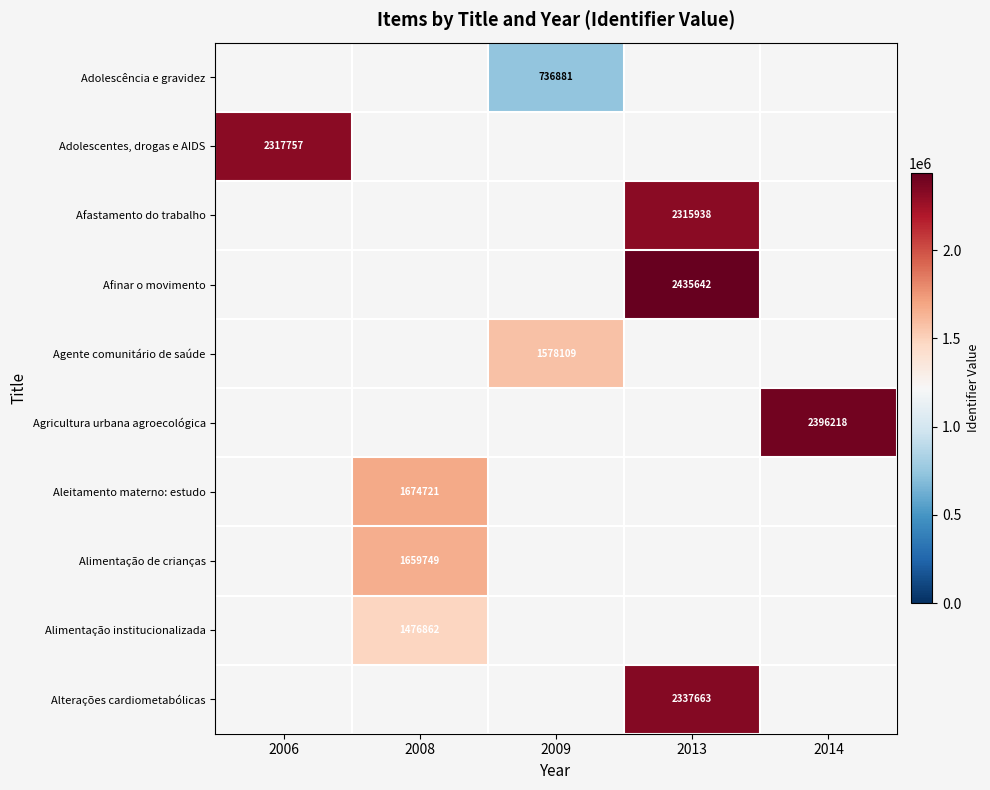

Which has a higher value, 2013 or 2006?

2006